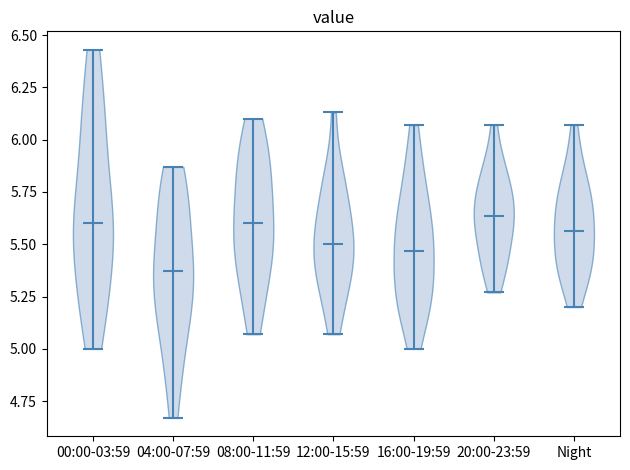

What is the lowest point the violin for 00:00-03:59 reaches on the y-axis? The values are not printed on the chart, so give them approximately, as read against the axis.

5.00